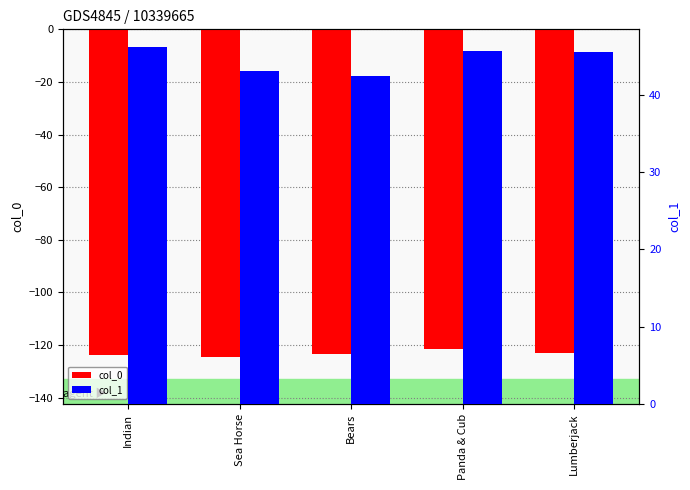

What is the lowest value of the col_1 series?

42.5